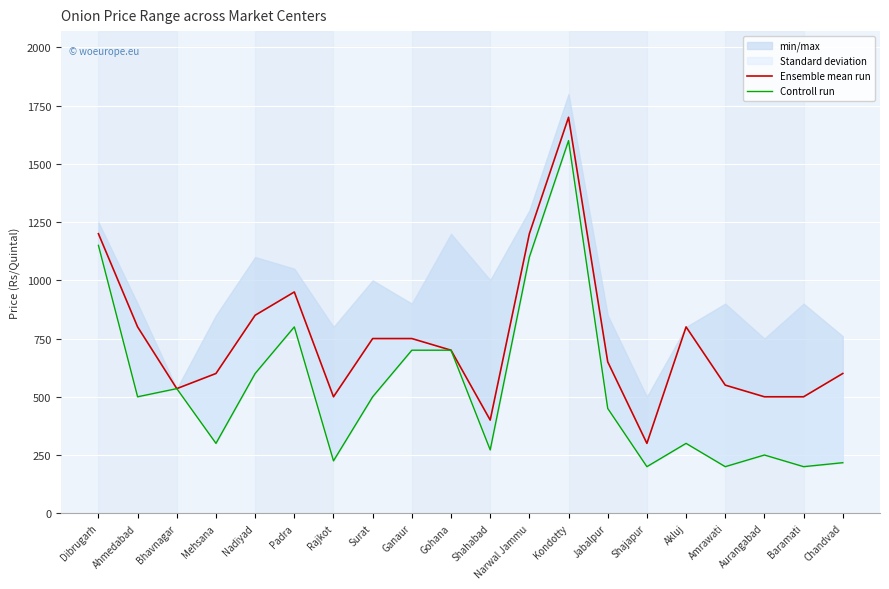

What is the difference between the highest and lowest values at Kondotty?

100